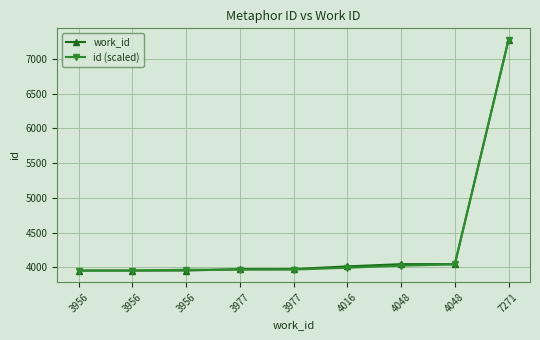

True or false: work_id has a value of 4016.0 at 4016.

True